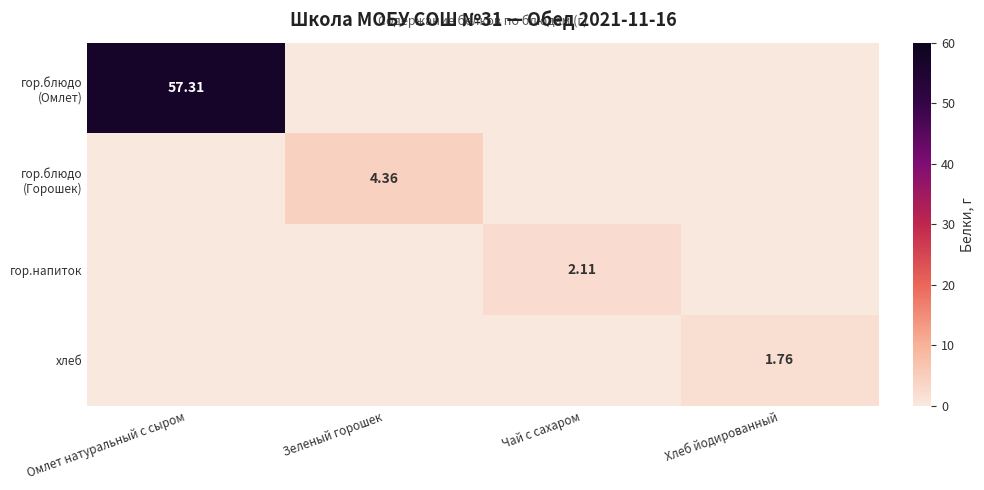

The value of гор.блюдо (Горошек) at Омлет натуральный с сыром is 0.0. True or false?

True